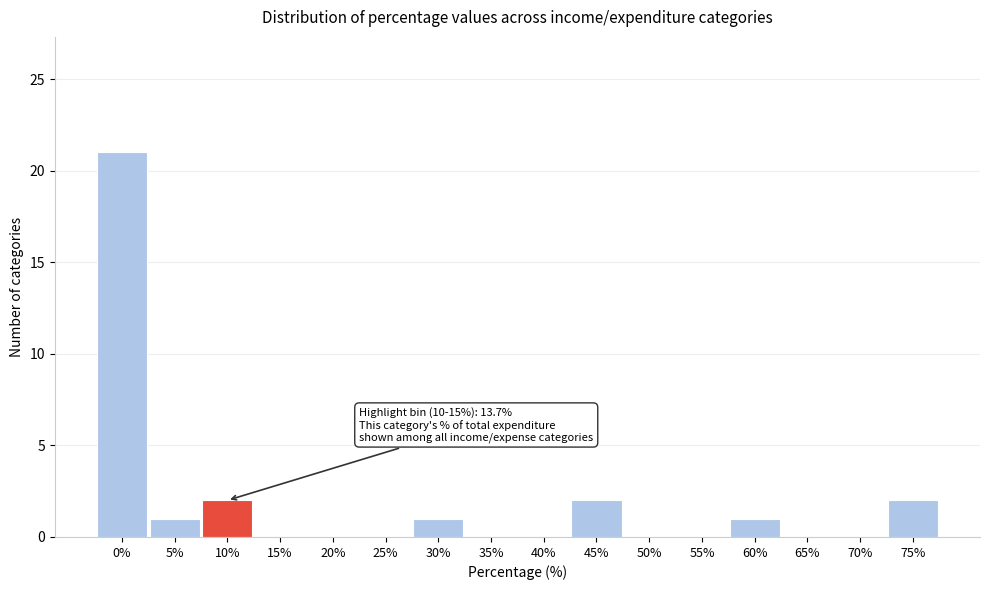

Reading left to right, list all the values displayed in this chart.

0%=21	5%=1	10%=2	15%=0	20%=0	25%=0	30%=1	35%=0	40%=0	45%=2	50%=0	55%=0	60%=1	65%=0	70%=0	75%=2